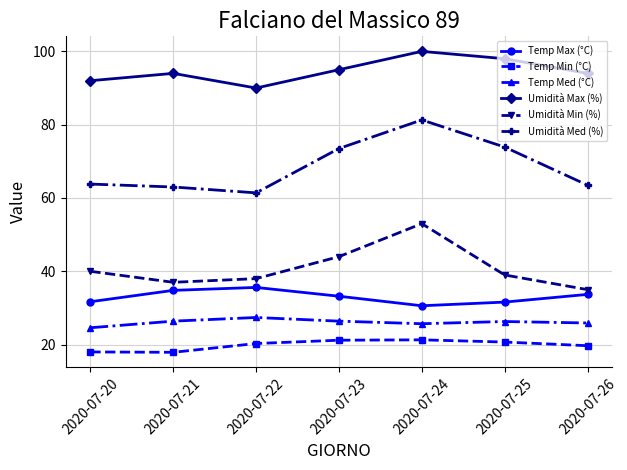

What is the sum of all Temp Max (°C) values?

231.2